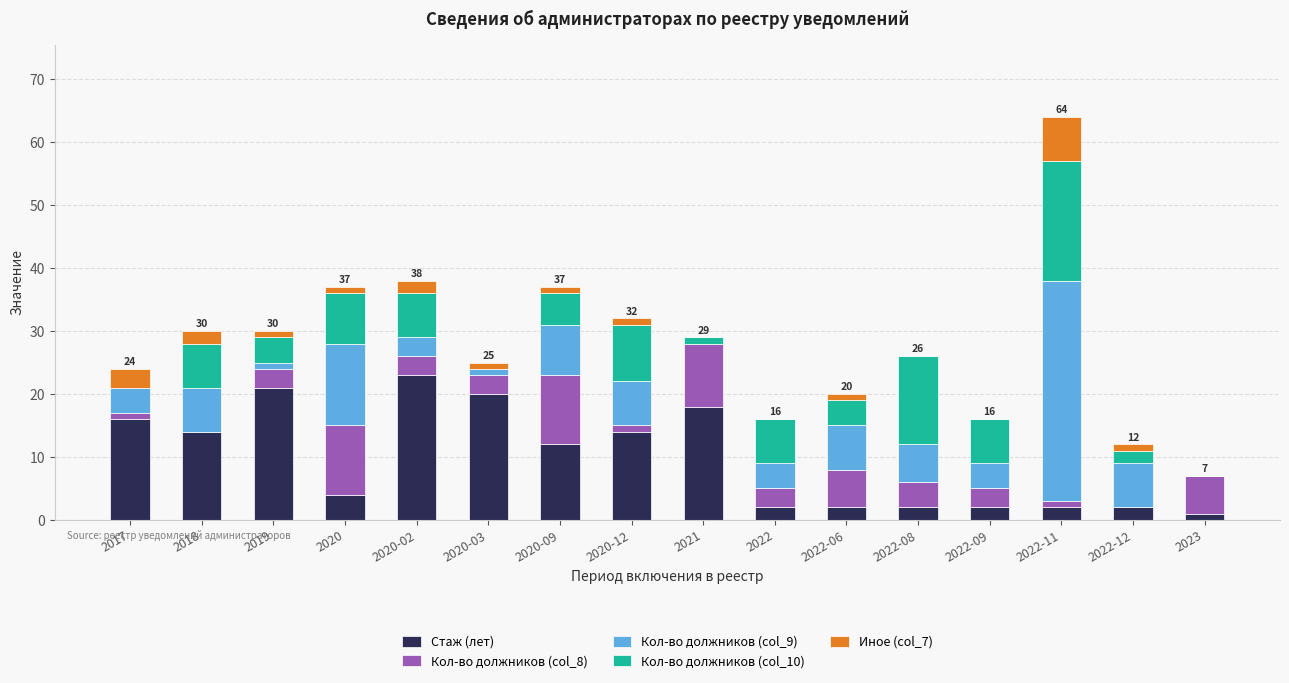

Are the bars horizontal?

No